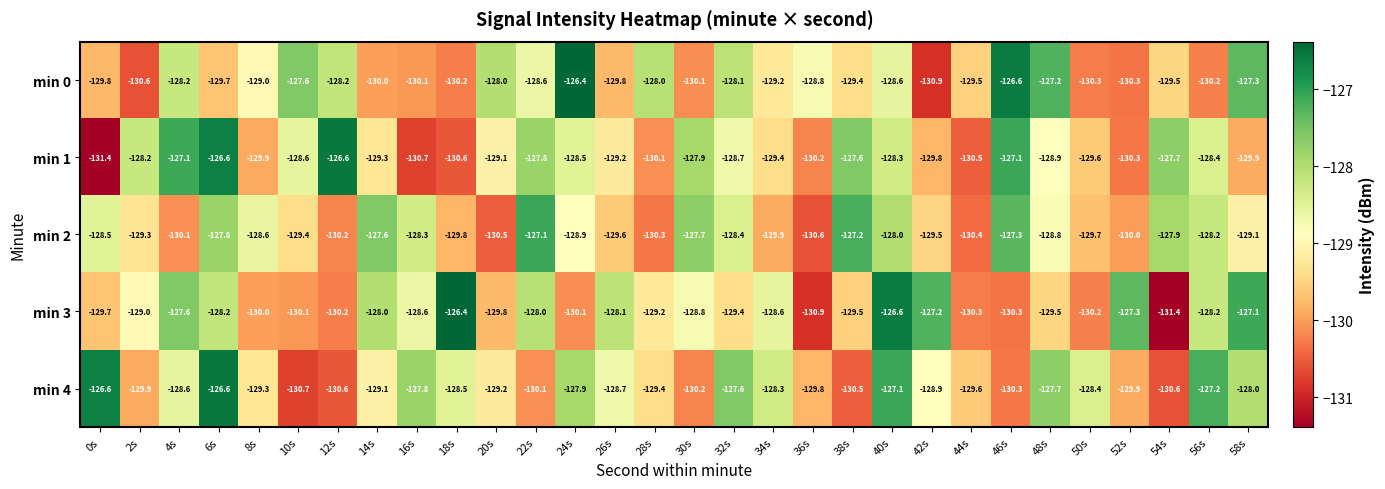

What is the spread (max minus min) of values at 6s?

3.1